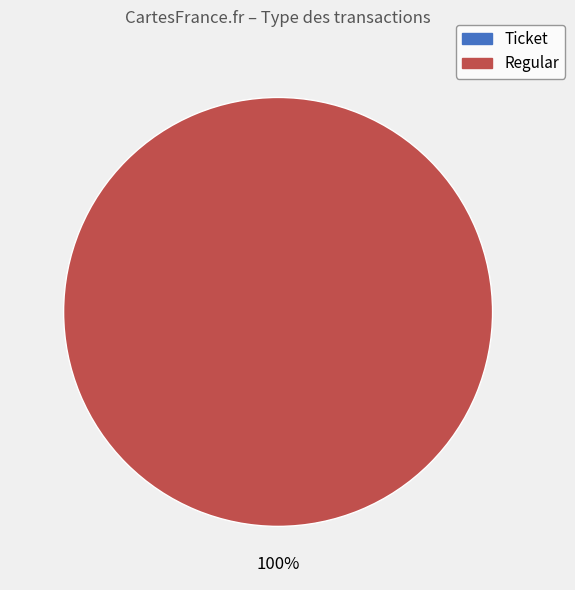

What is the largest slice in the pie chart?

Regular